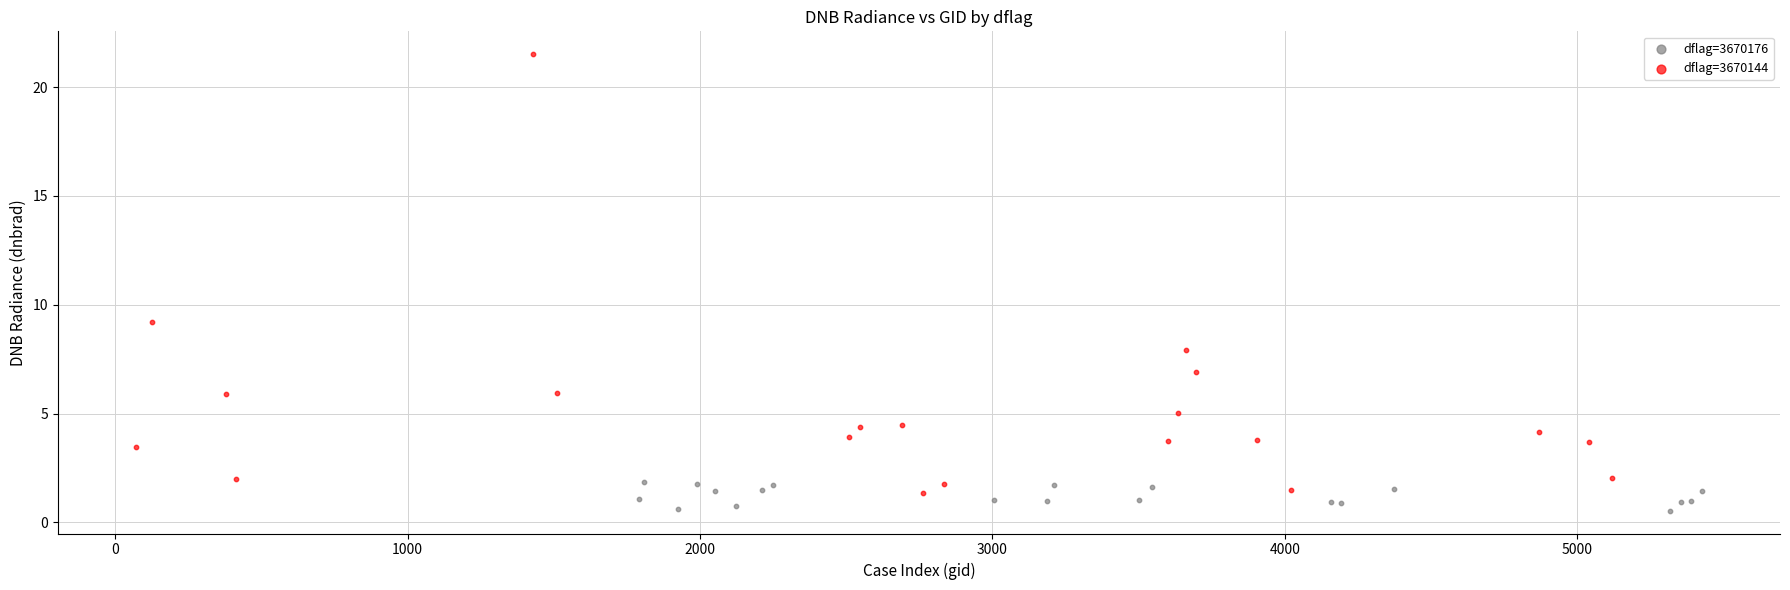

Which series reaches the maximum Y coordinate?

dflag=3670144